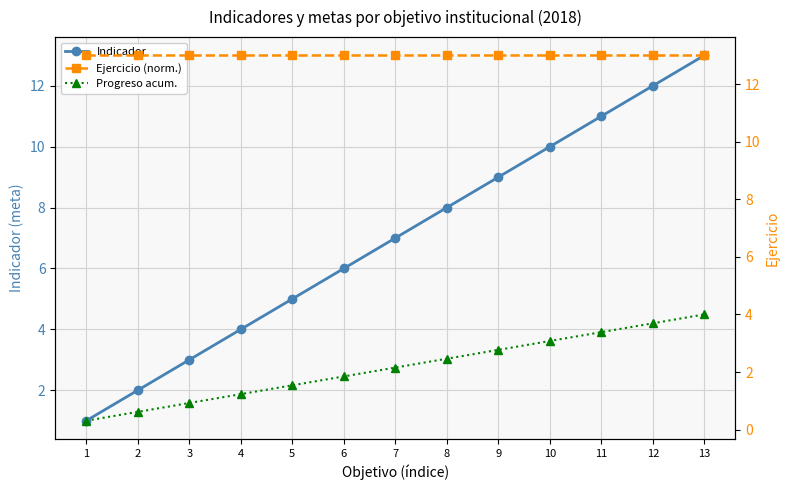

What is the smallest value displayed?

0.3